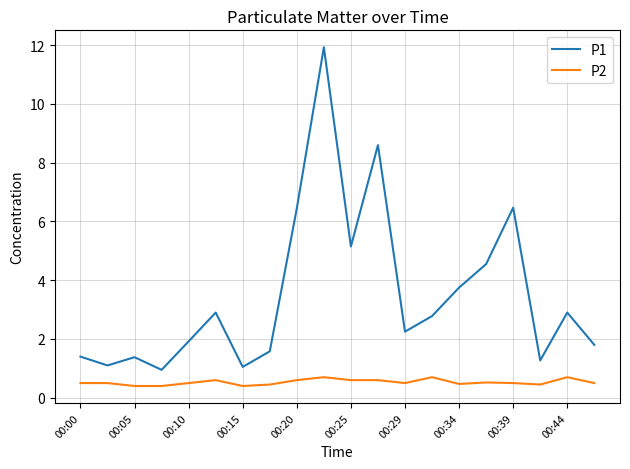

Which series has the largest total across all categories?

P1